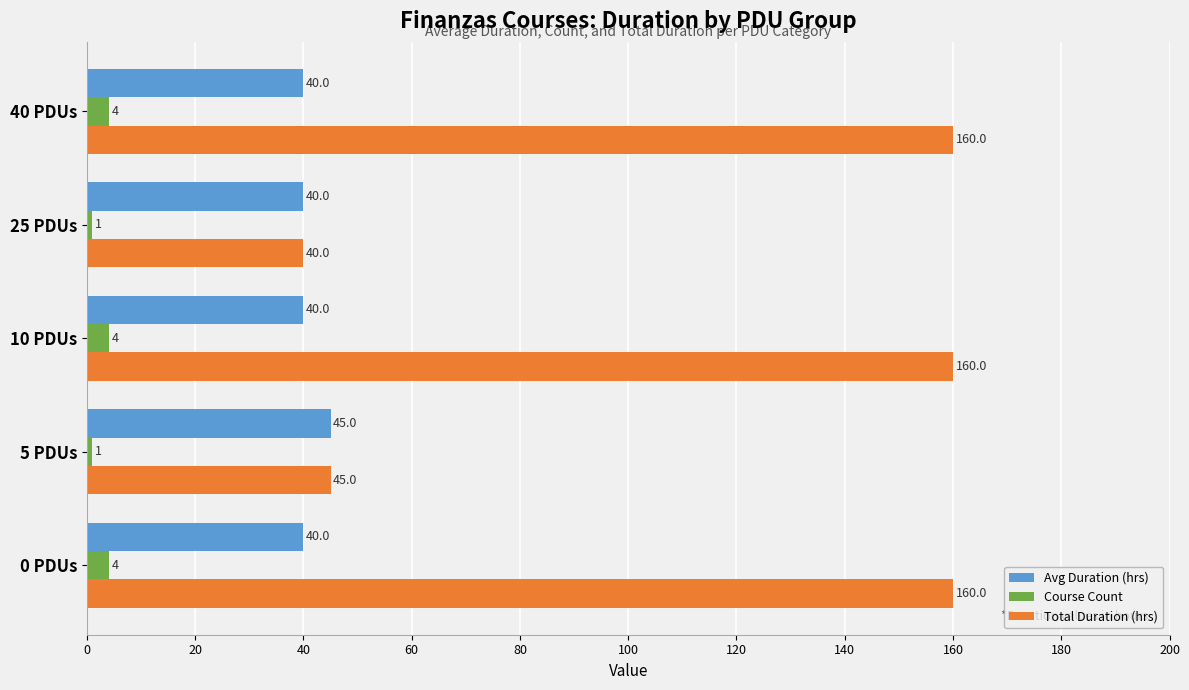

What is the maximum value shown in the chart?

160